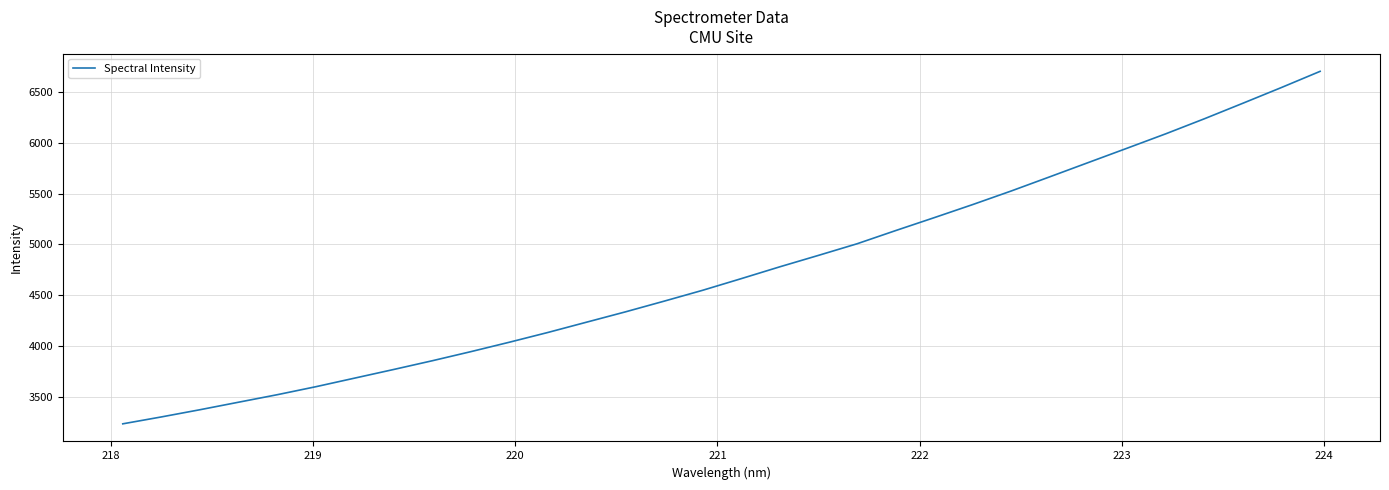

True or false: the data has more than 1 interior local peaks.

False